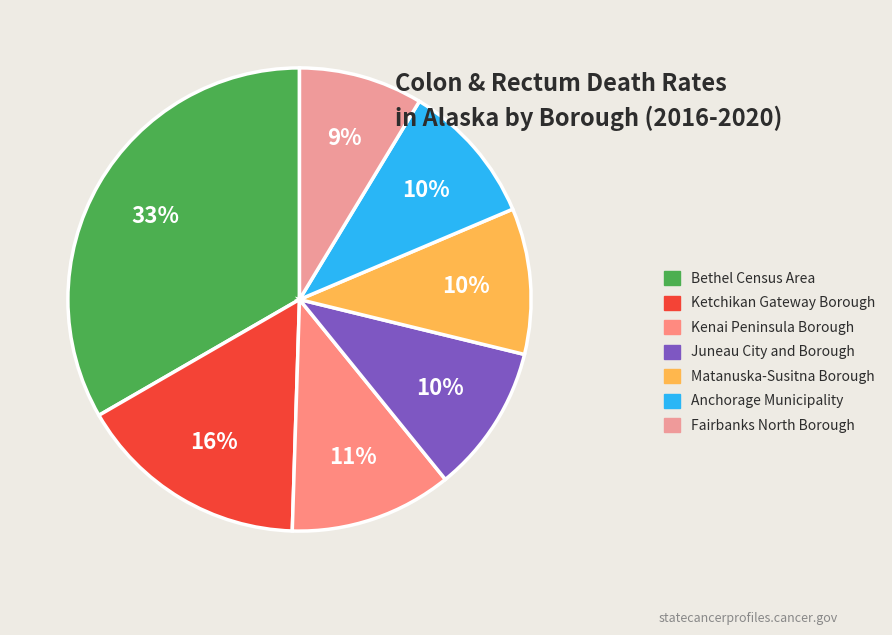

Rank the categories by value from lowest to highest.

Fairbanks North Borough, Anchorage Municipality, Matanuska-Susitna Borough, Juneau City and Borough, Kenai Peninsula Borough, Ketchikan Gateway Borough, Bethel Census Area